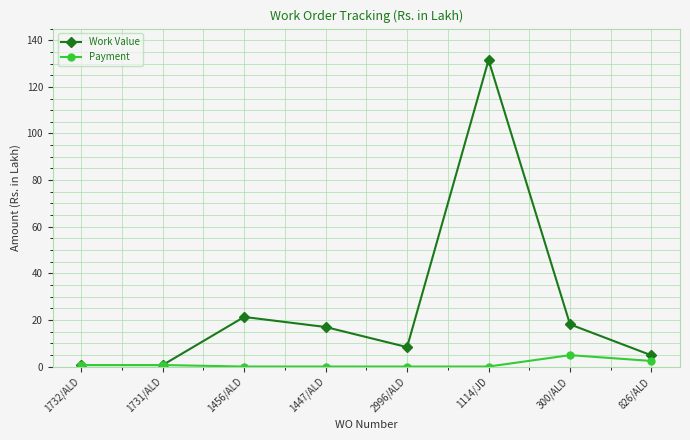

Which series has the largest range (max minus min)?

Work Value